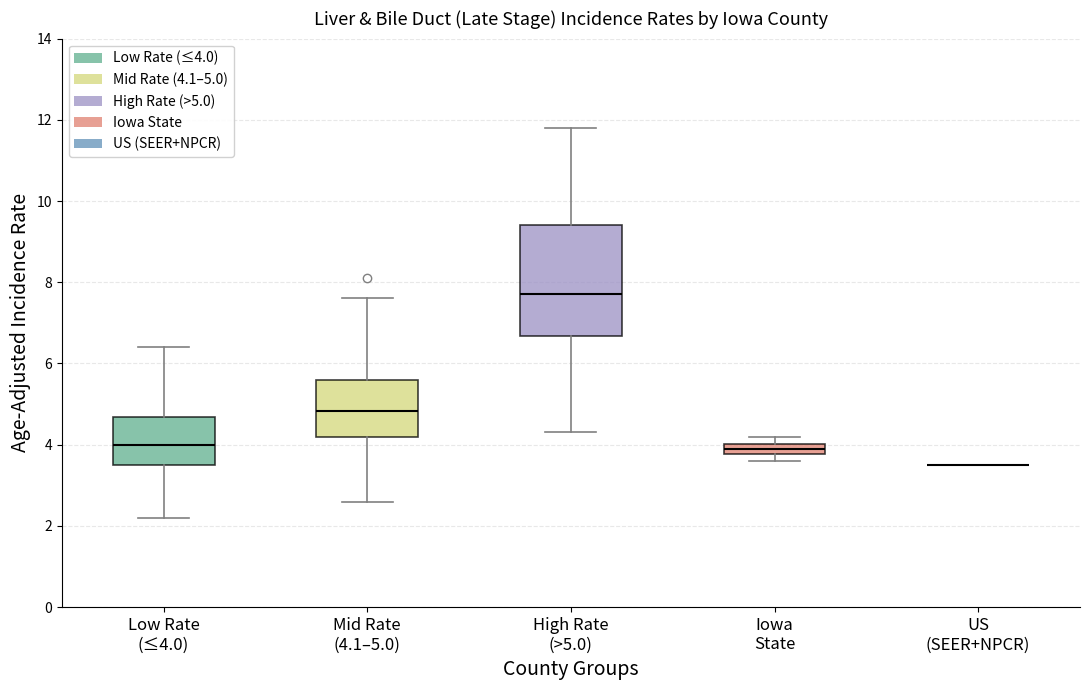

Comparing the boxes themselves (not the whiskers), which one is the tallest?

High Rate (>5.0)